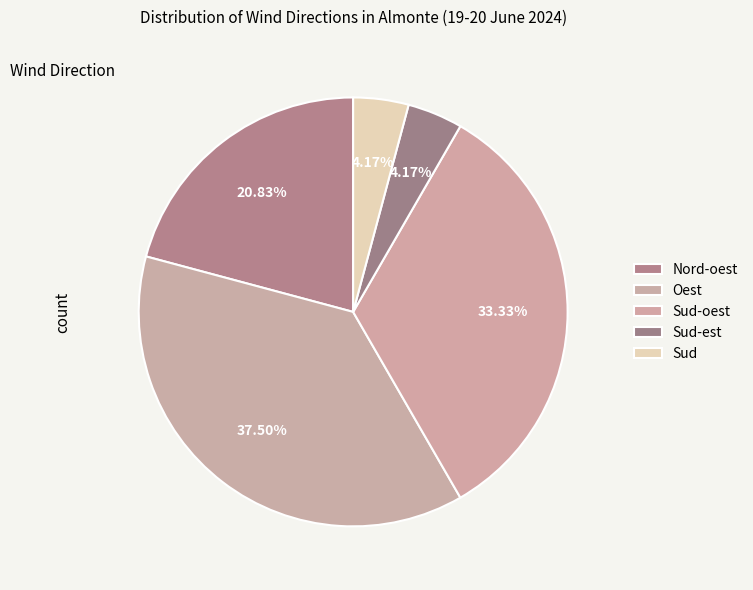

To the nearest percent, what is the combined percentage of Sud-oest and Sud?

38%